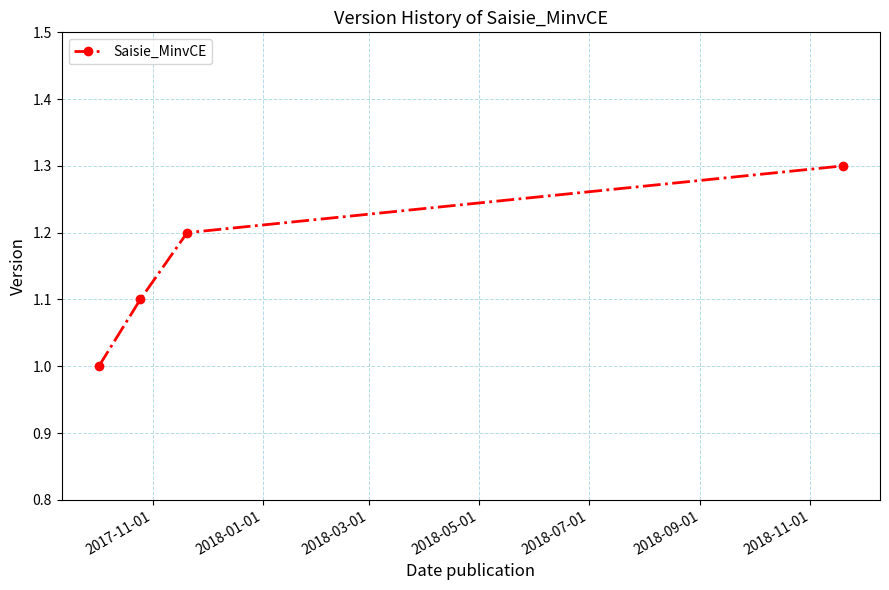

What is the minimum value shown in the chart?

1.0